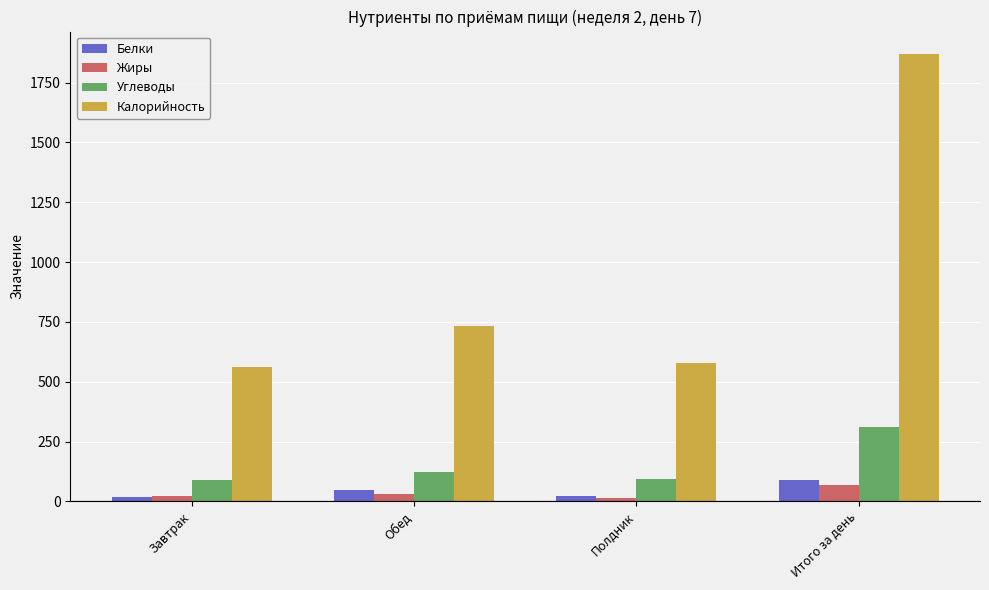

What is the label of the 4th bar from the right?

Завтрак